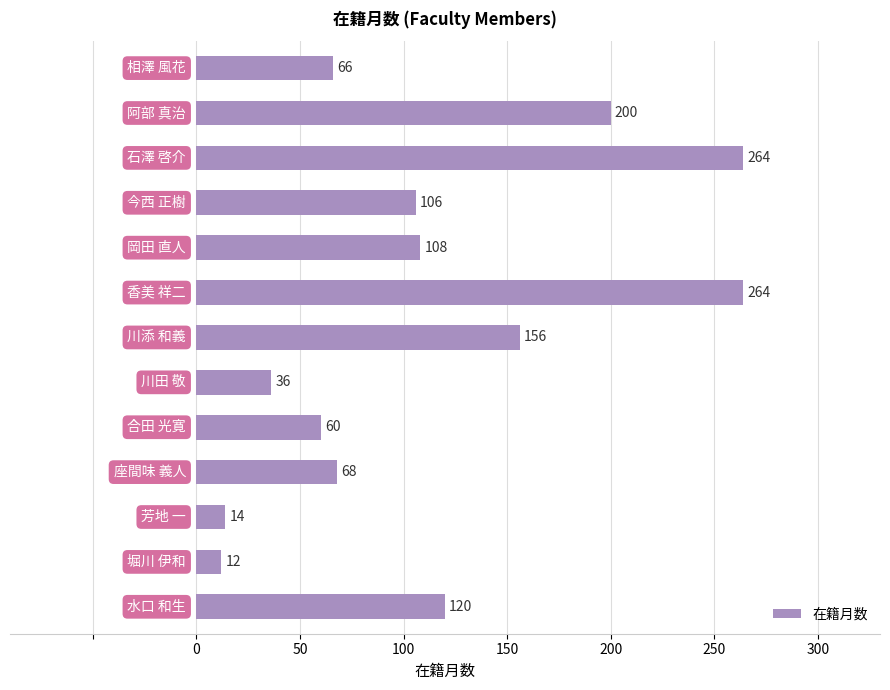

What is the maximum value shown in the chart?

264